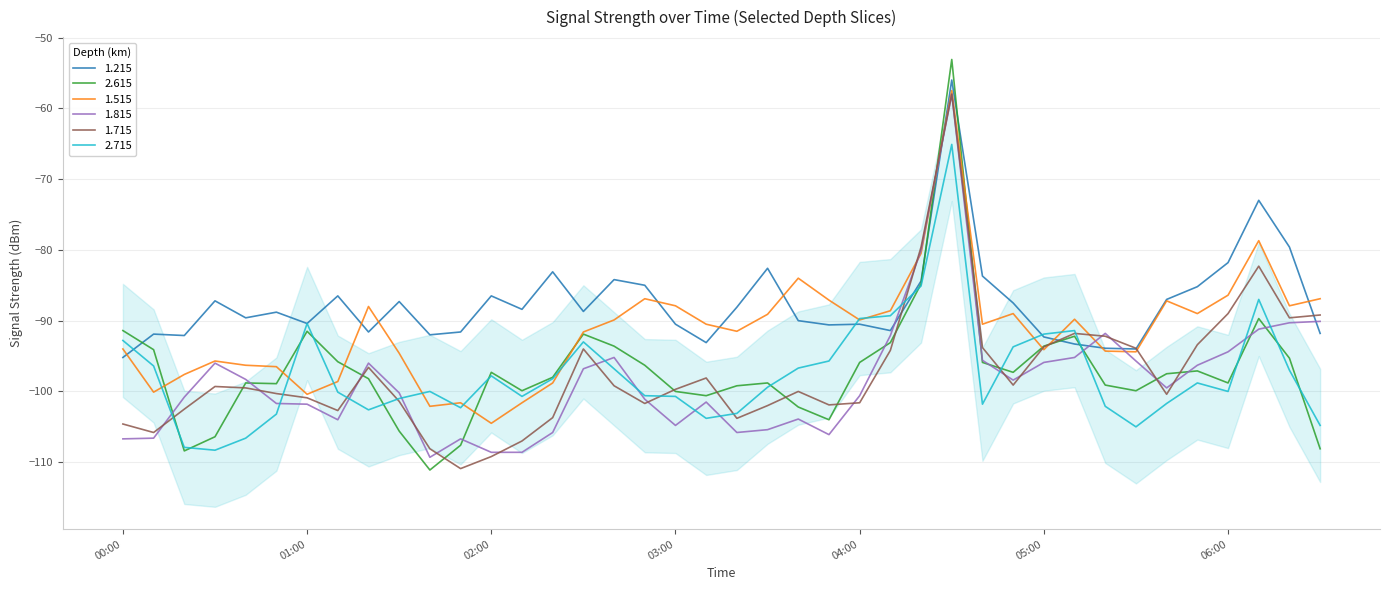

Is it true that 1.215 equals -125.6 at 2012/02/27 05:20?

False